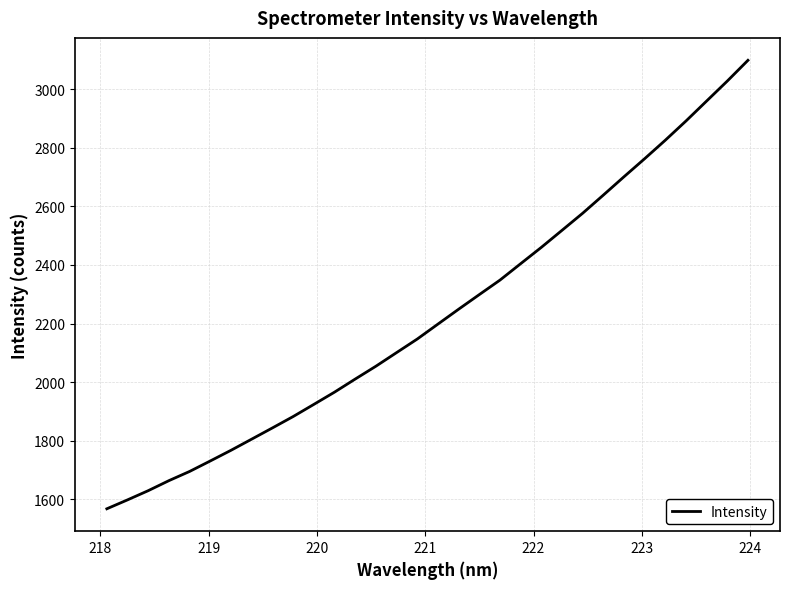

How many lines are shown in the chart?

1